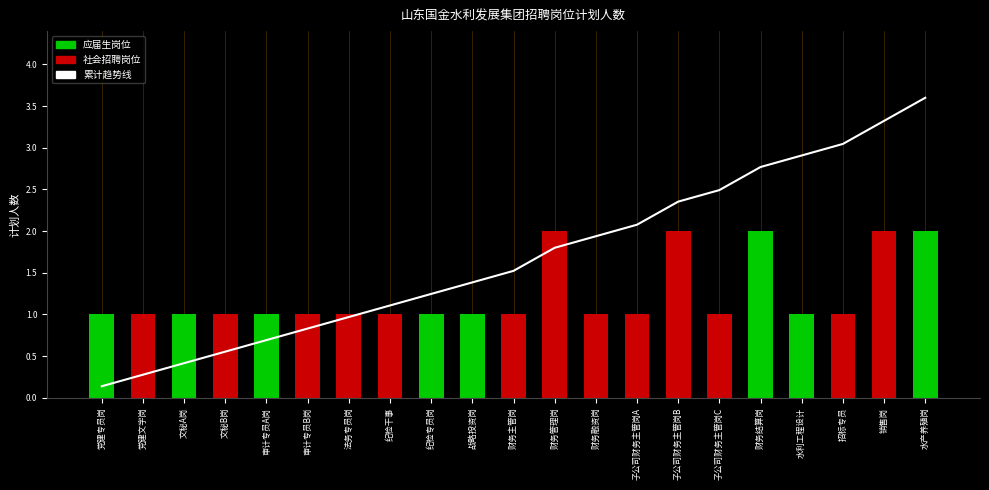

Which category has the highest value in the 计划人数 series?

财务管理岗